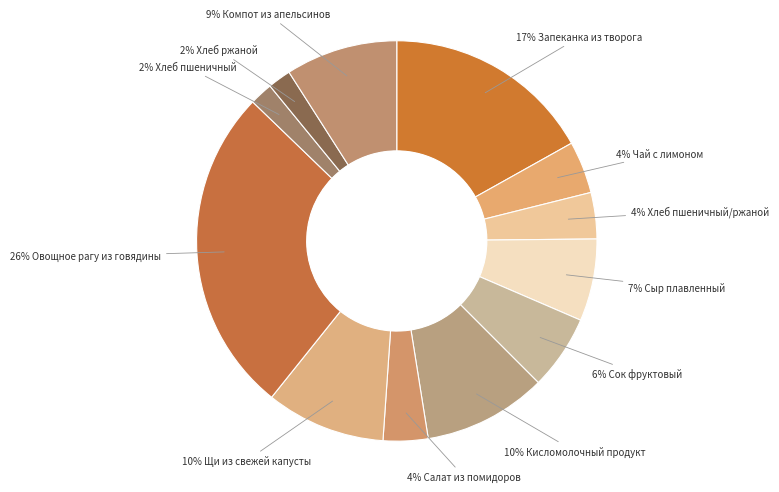

Count the number of slices in the pie.

12